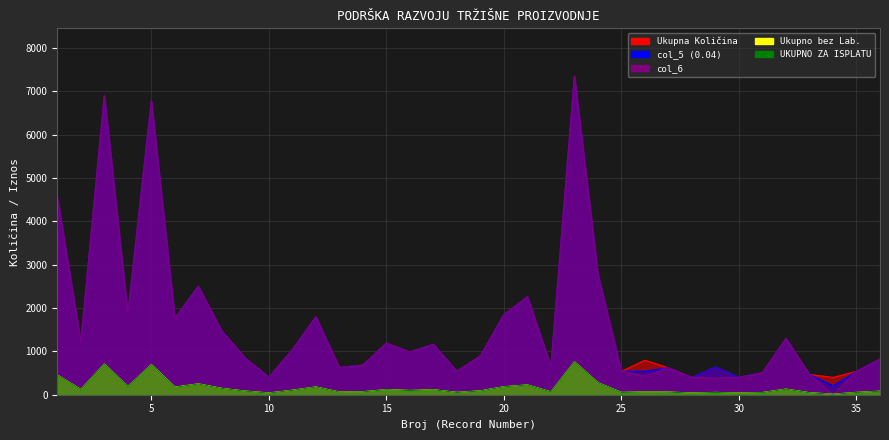

What are all the series names shown in the legend?

Ukupna Količina, col_5 (0.04), col_6, Ukupno bez Laboratorije, UKUPNO ZA ISPLATU